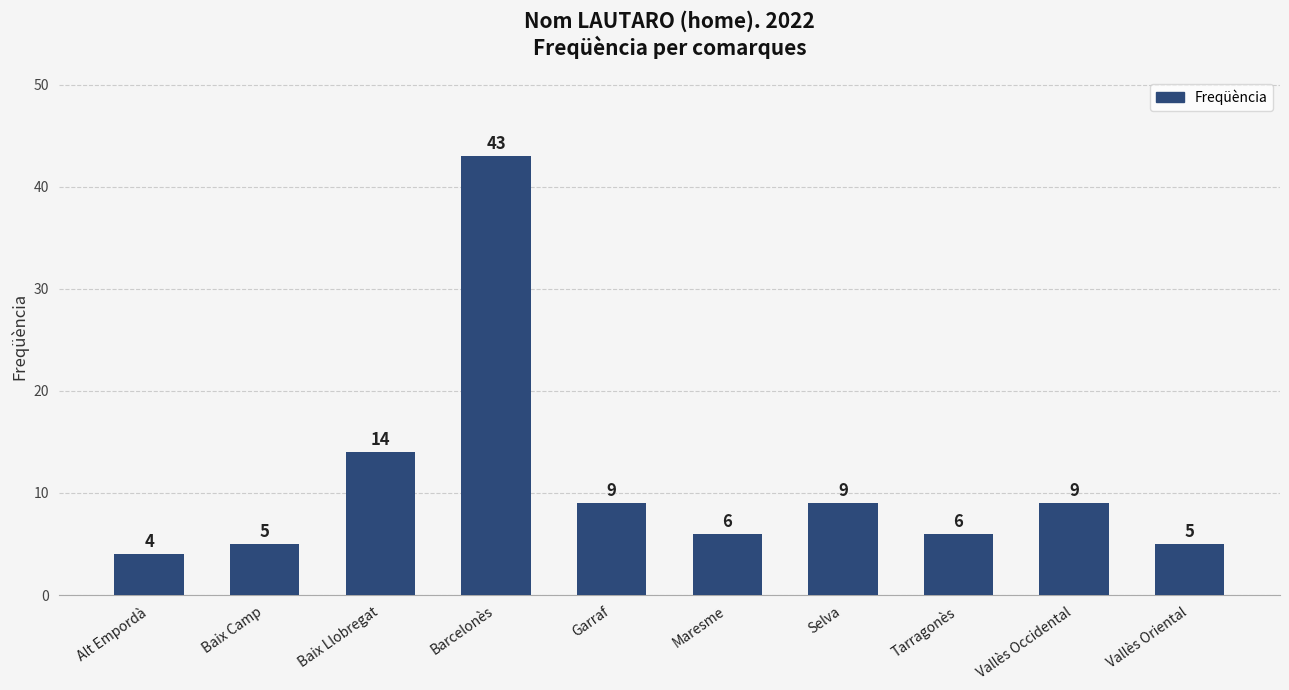

How many series are shown in this chart?

1